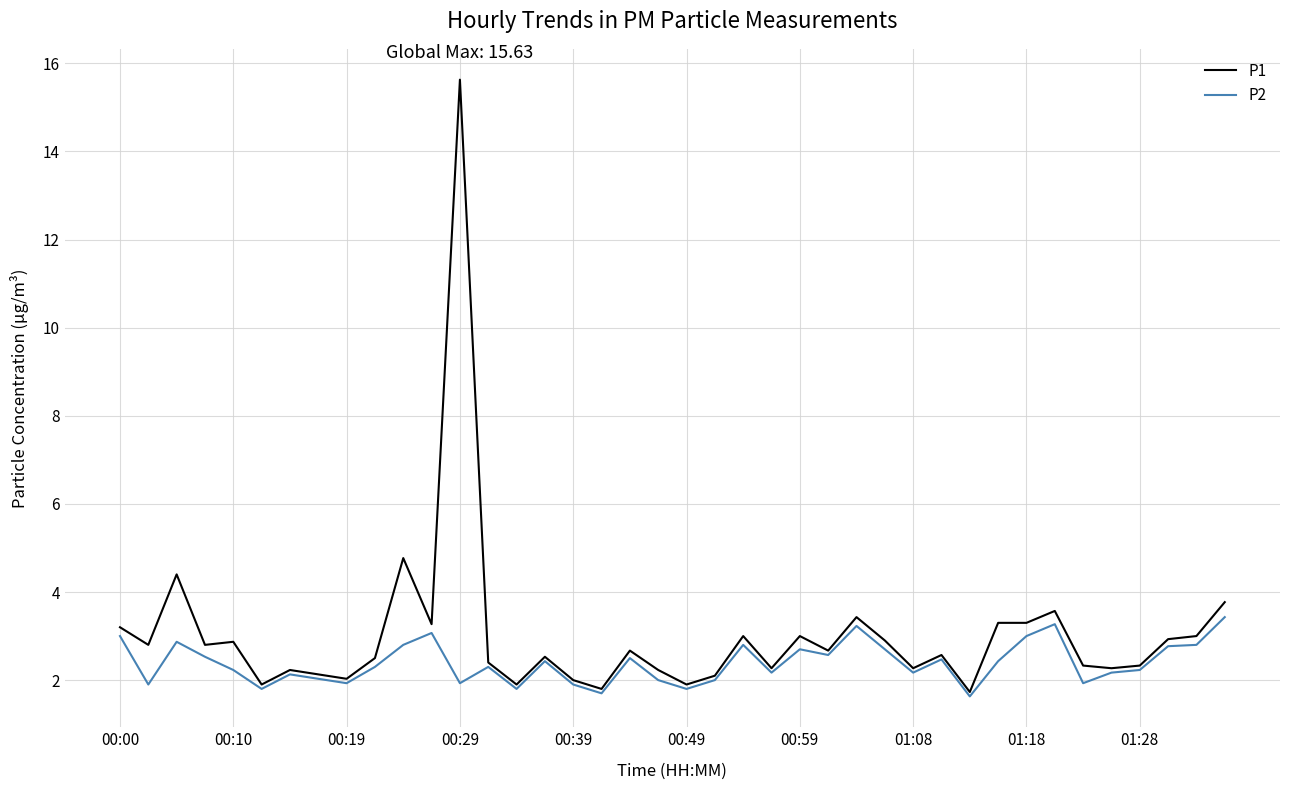

What is the maximum value shown in the chart?

15.6